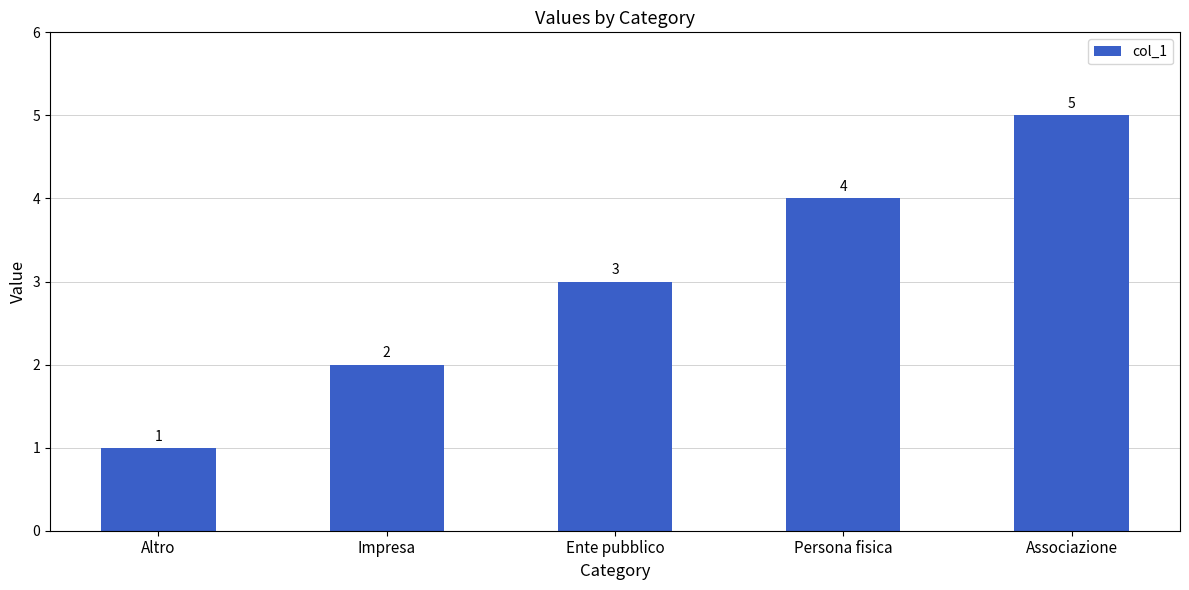

Approximately how many times larger is the value at Impresa compared to Persona fisica?

0.5